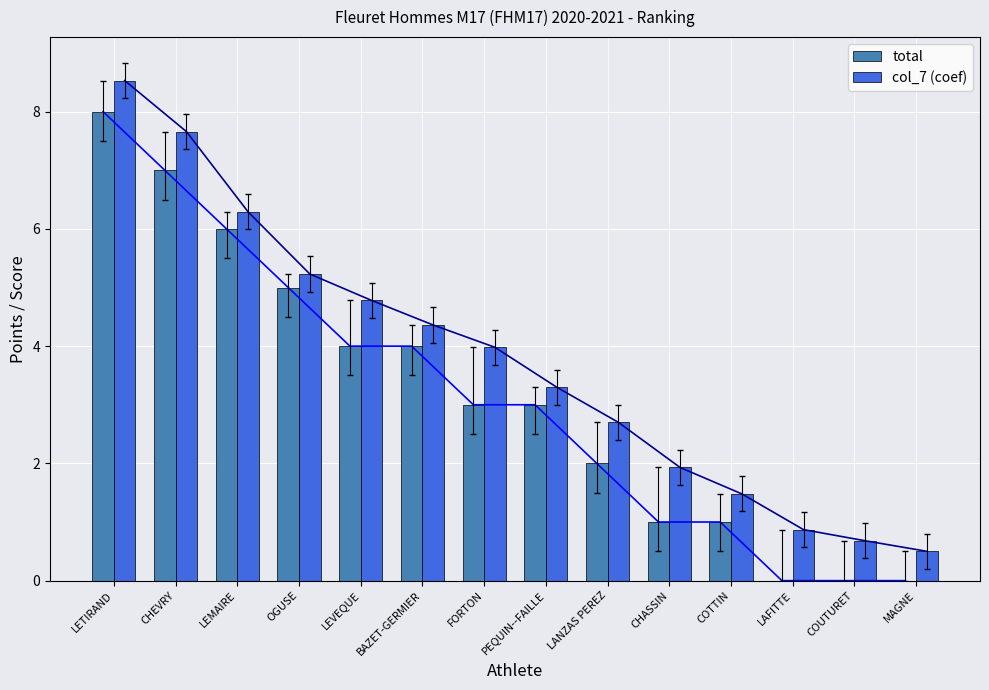

Is it true that total equals 2.6 at BAZET-GERMIER?

False